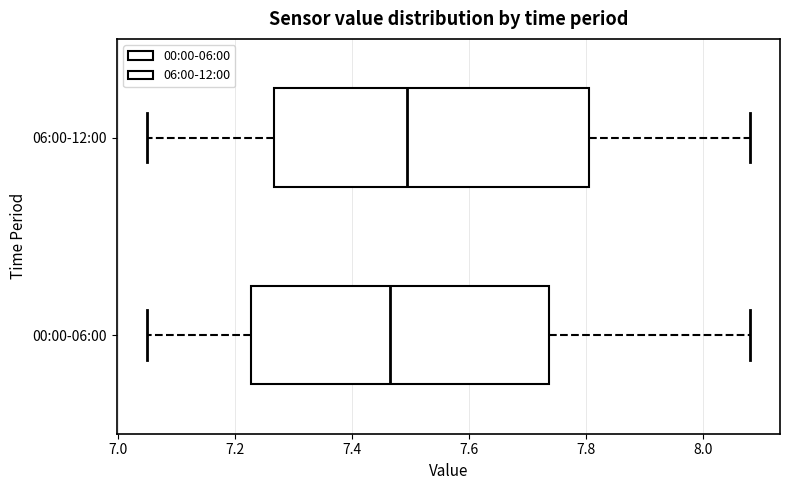

Reading bottom to top, transcribe this box plot: for each box, give where its median line is, the range the box spans, and where its two whiskers end, as read against the x-axis. The values are not printed on the chart, so give them approximately, as read against the axis.

00:00-06:00: median 7.46, box 7.22 to 7.74, whiskers 7.06 to 8.08
06:00-12:00: median 7.50, box 7.26 to 7.80, whiskers 7.06 to 8.08